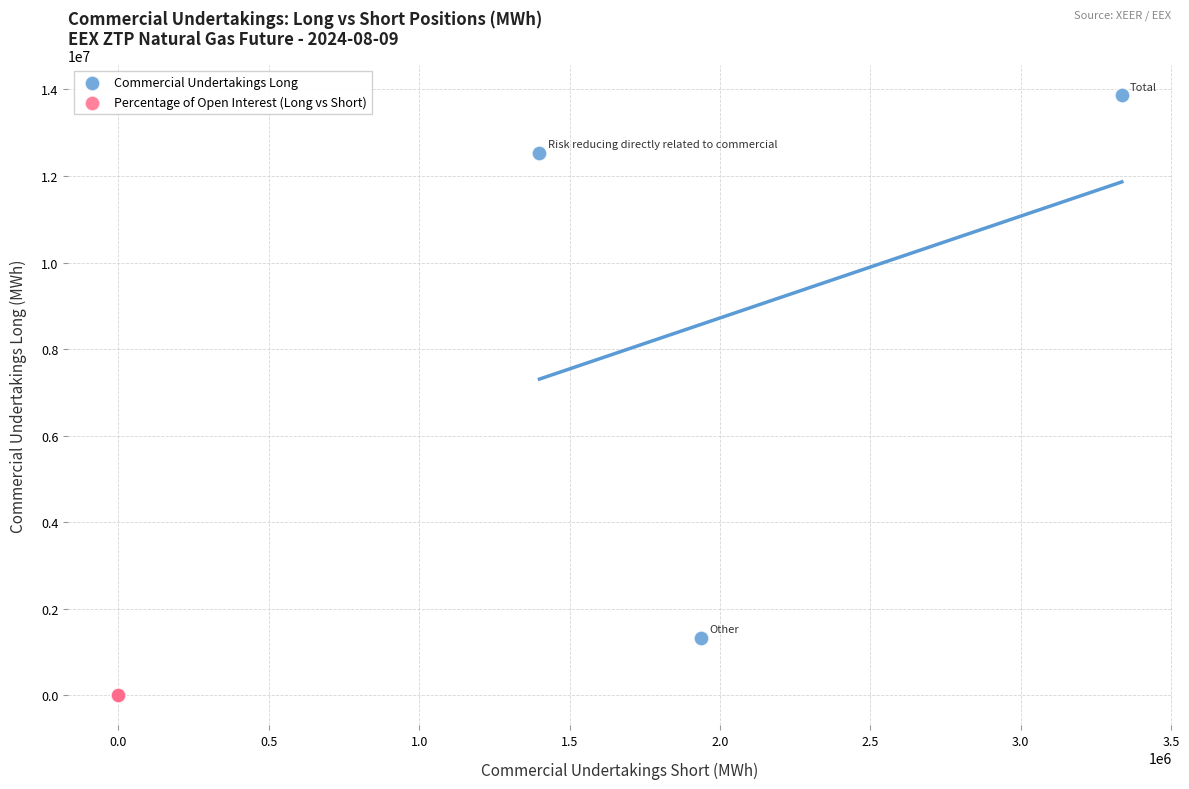

Which series has the largest Y range (max minus min)?

Commercial Undertakings Long